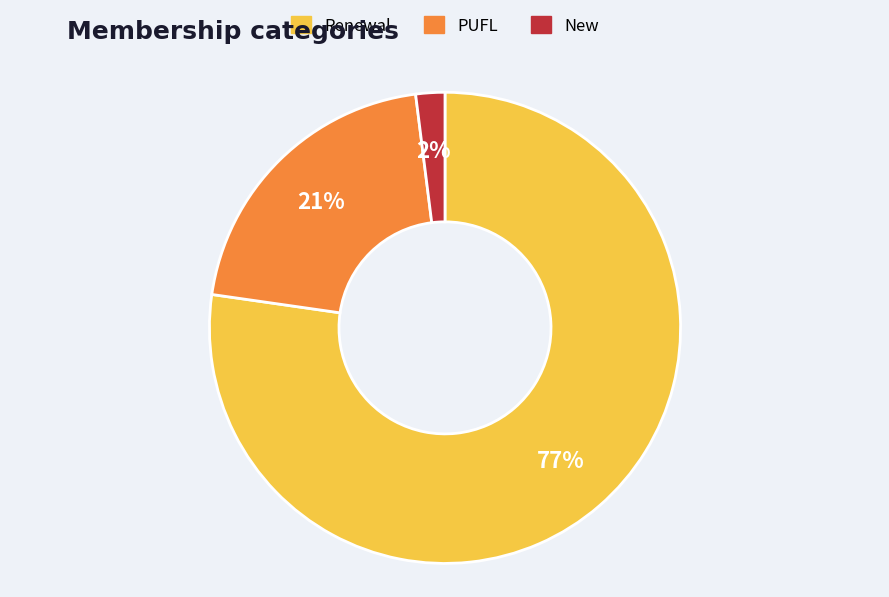

Does any single category account for the majority?

Yes